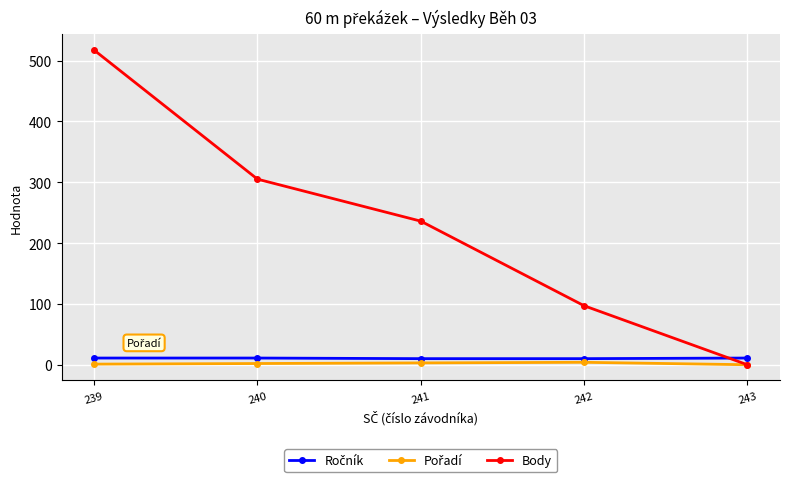

Which category has the highest value in the Body series?

239